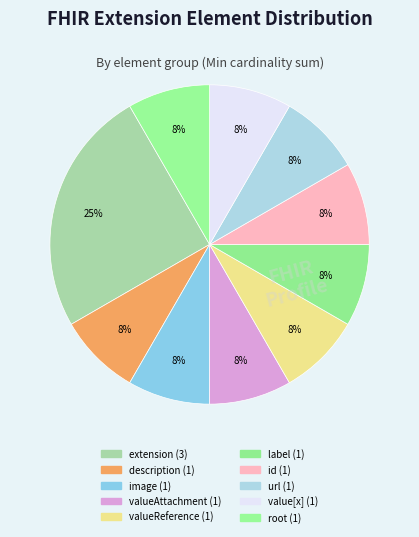

How many slices are in this pie chart?

10